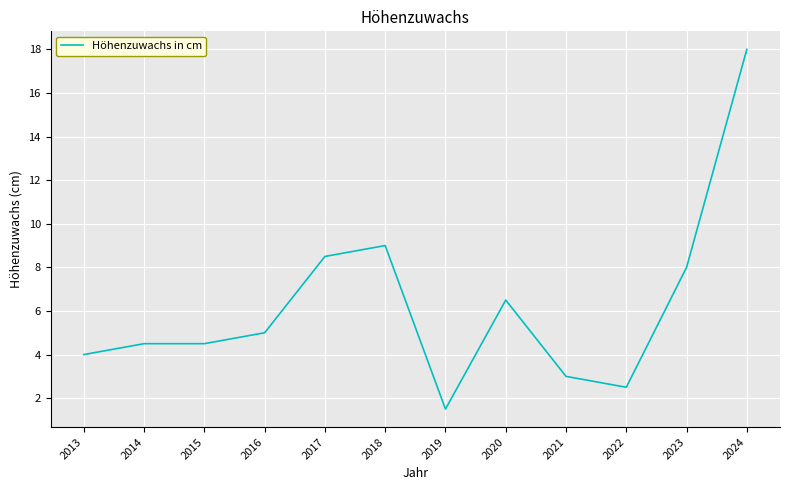

What is the smallest value displayed?

1.5